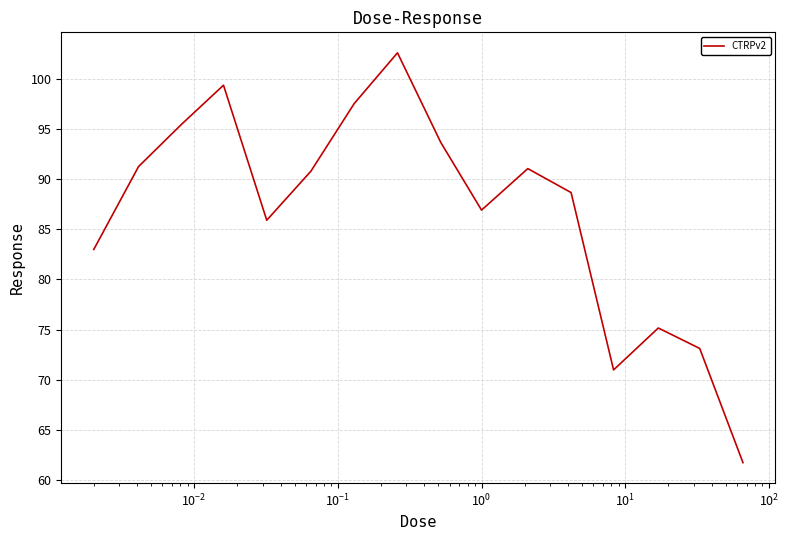

What is the difference between the maximum and minimum values?

40.9